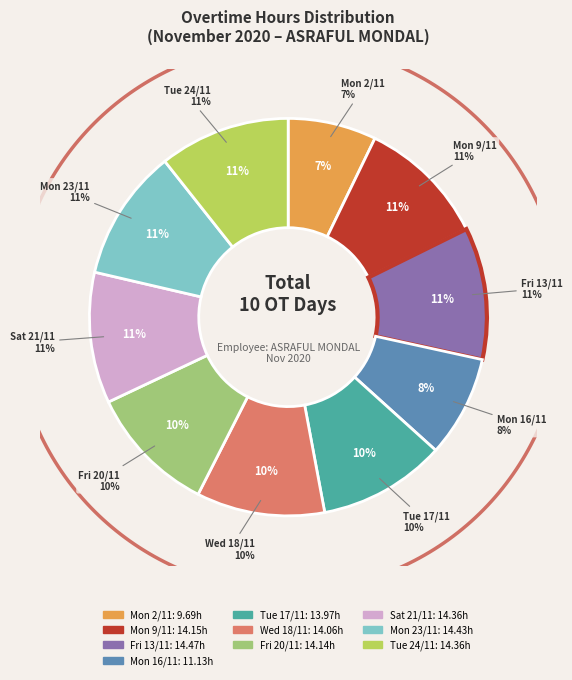

Approximately how many times larger is the value at Mon 9/11 compared to Wed 18/11?

1.0